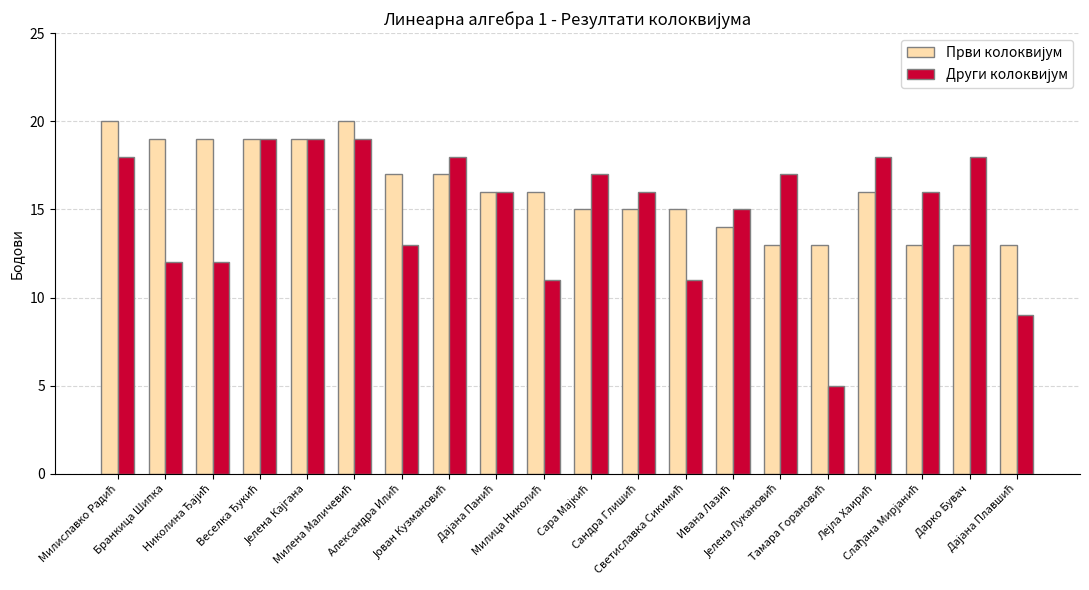

Count the number of categories in the chart.

20